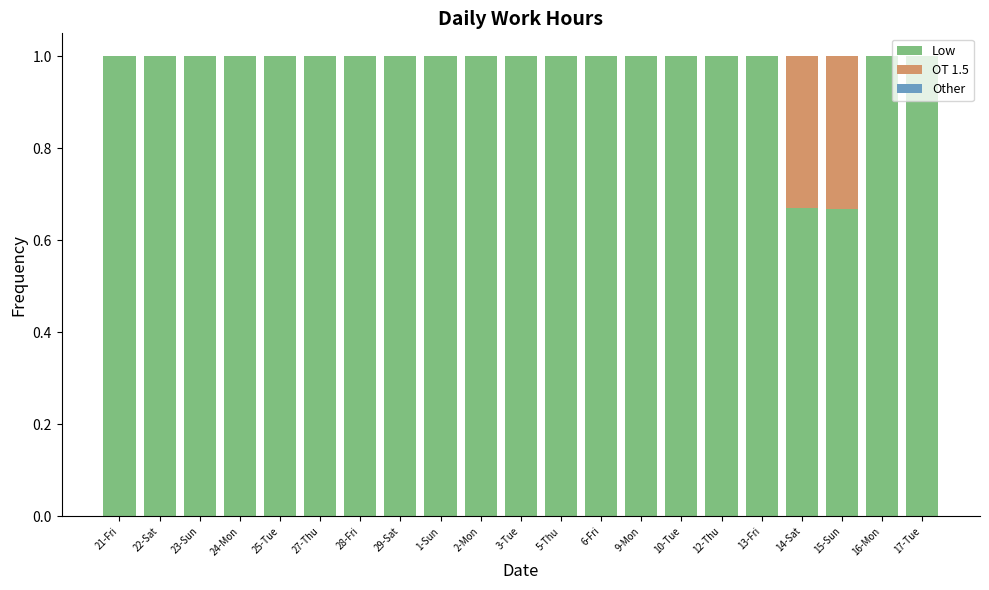

What is the sum of all Low values?

20.3